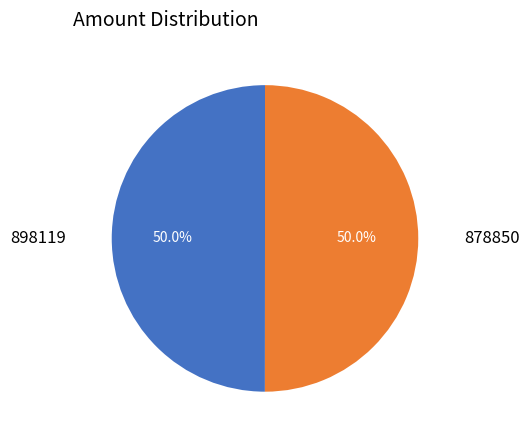

What percentage is NOT represented by 898119?

50.0%